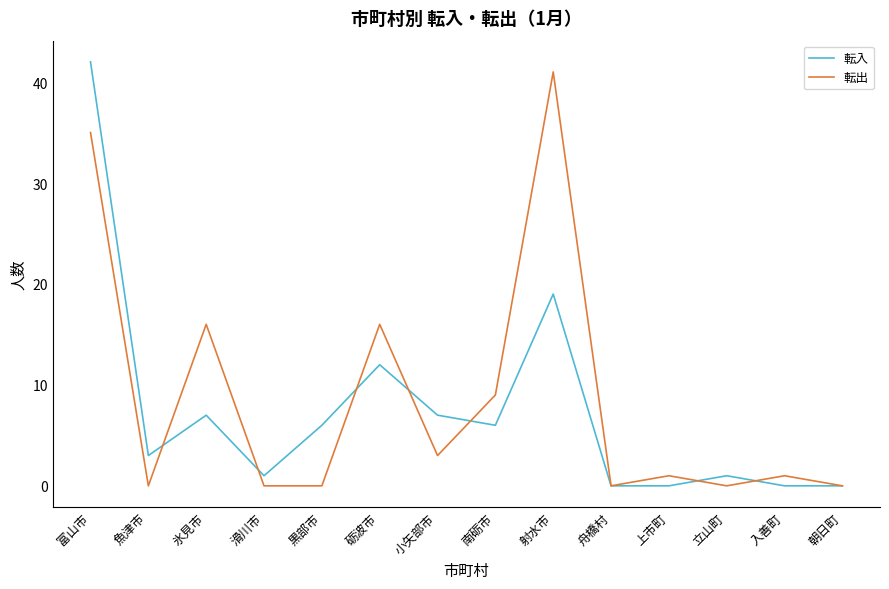

What is the sum of all 転出 values?

122